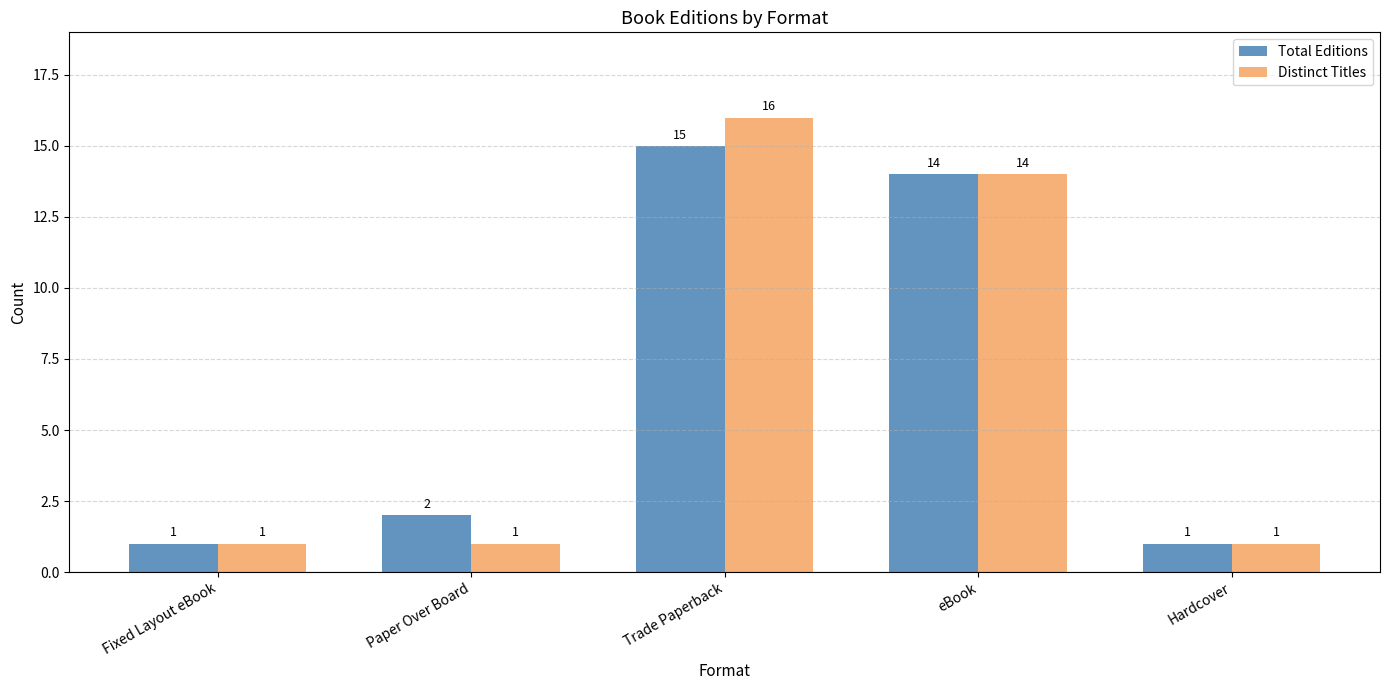

What is the label of the 1st bar from the right?

Hardcover